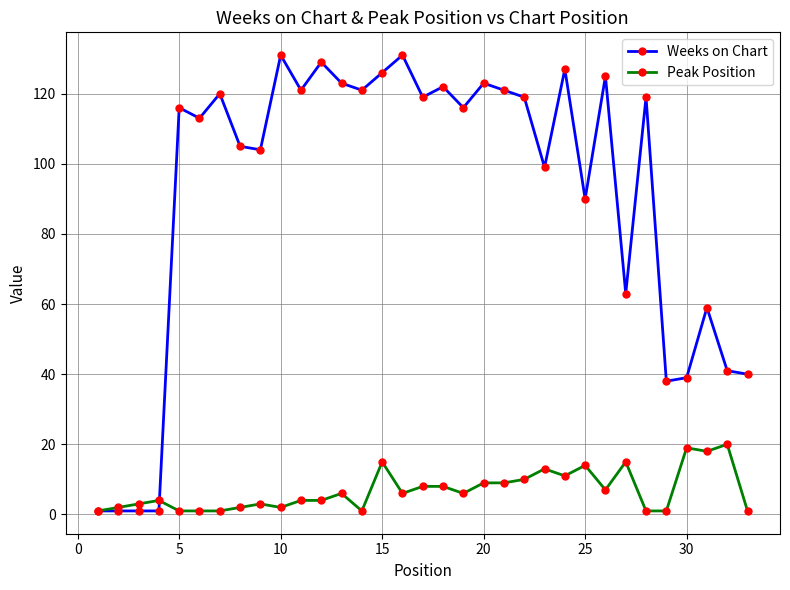

At how many categories does at least one series exceed 8?

29